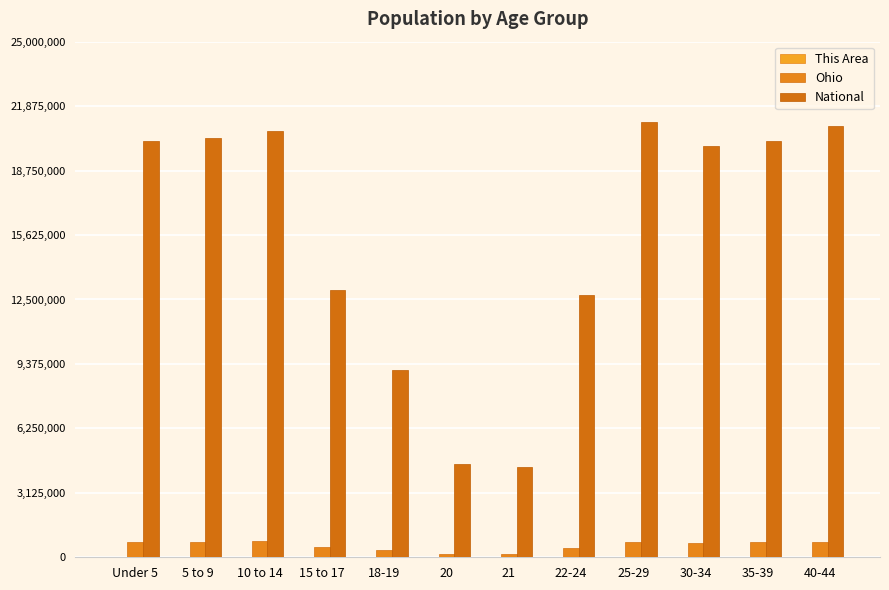

Are the bars grouped side by side (vs. stacked)?

Yes